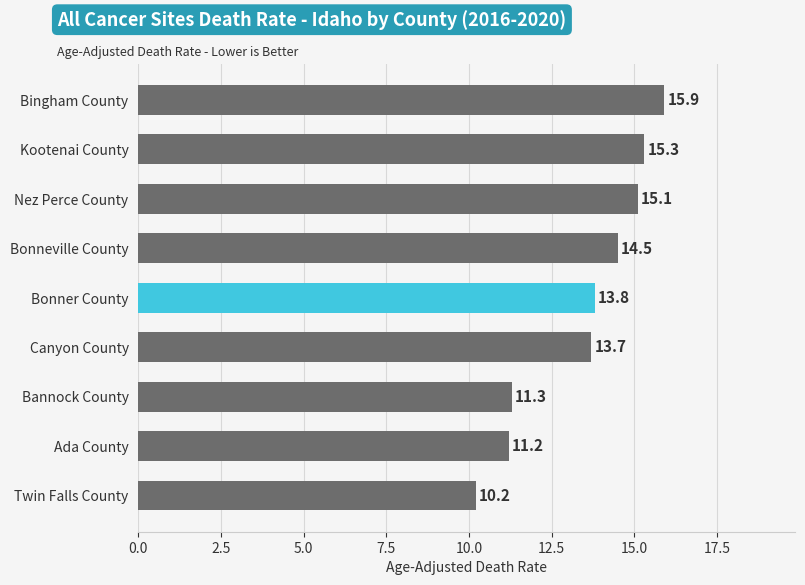

What is the difference between the values at Nez Perce County and Twin Falls County?

4.9